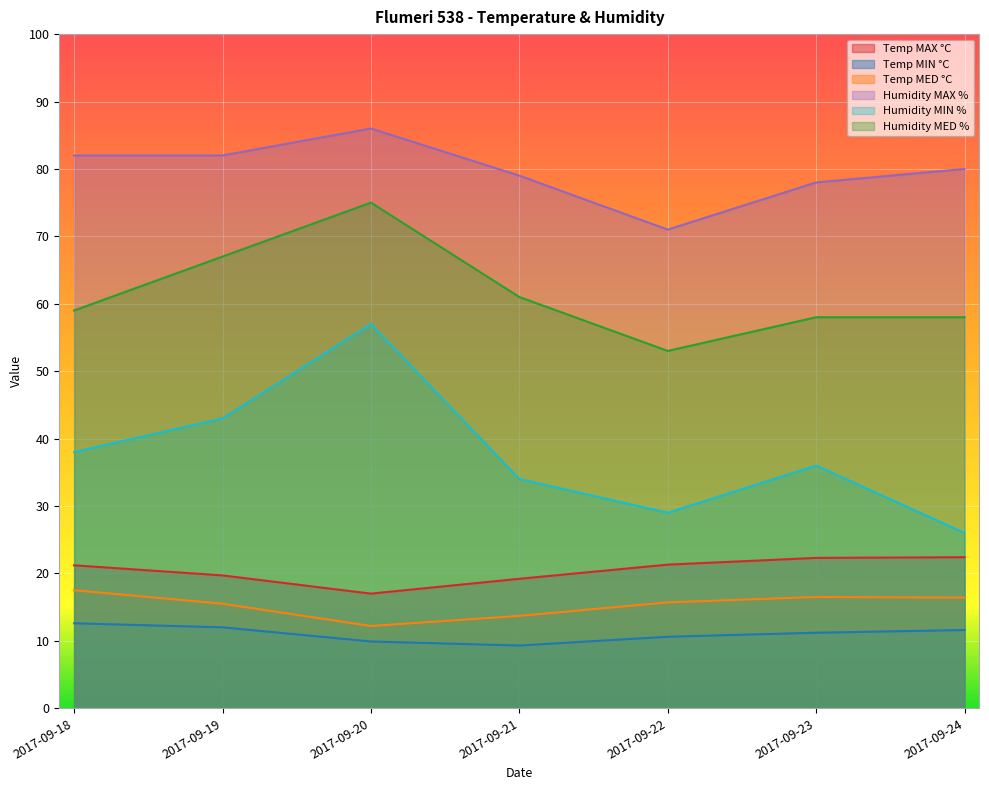

Is it true that Temp MED °C equals 6.1 at 2017-09-19?

False